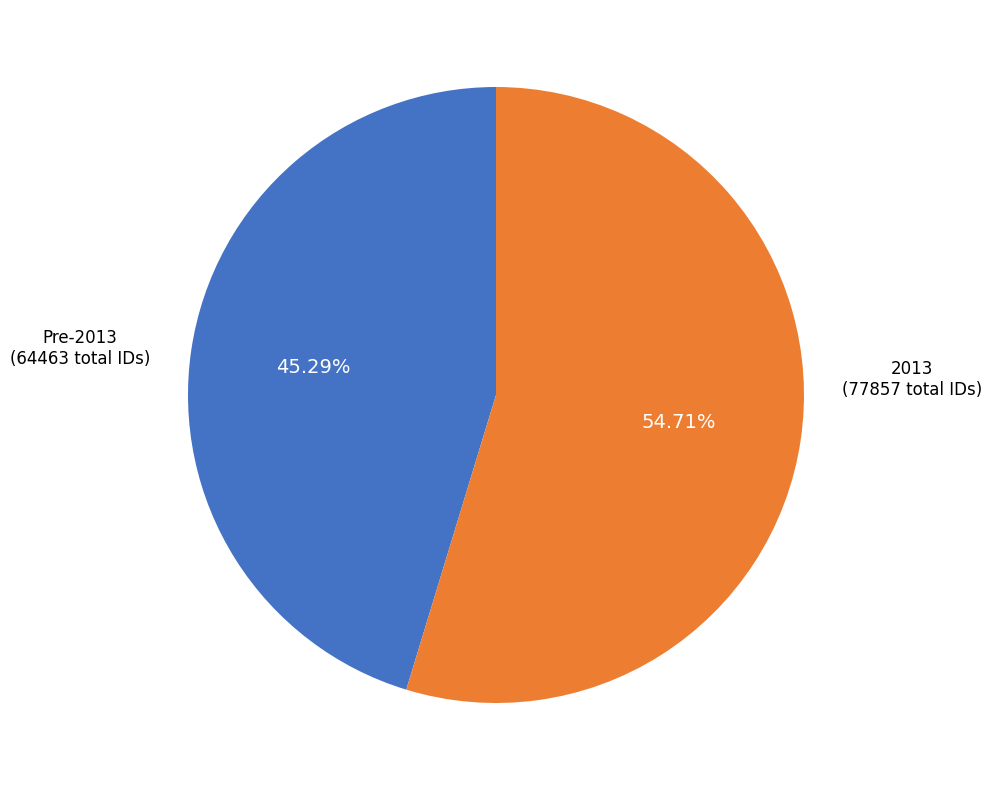

To the nearest percent, what is the average slice percentage?

50%